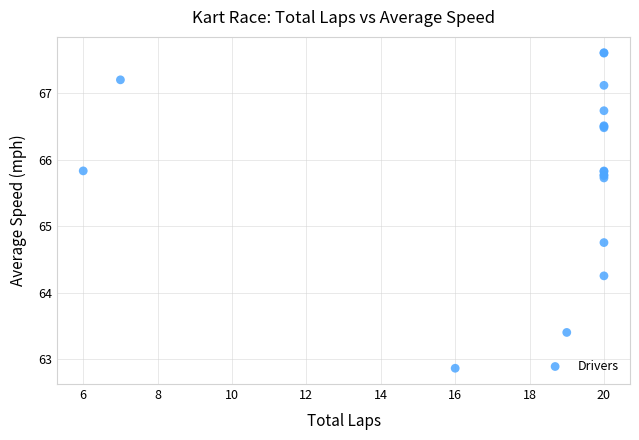

What Y value in the scatter plot is closest to 65?

64.8